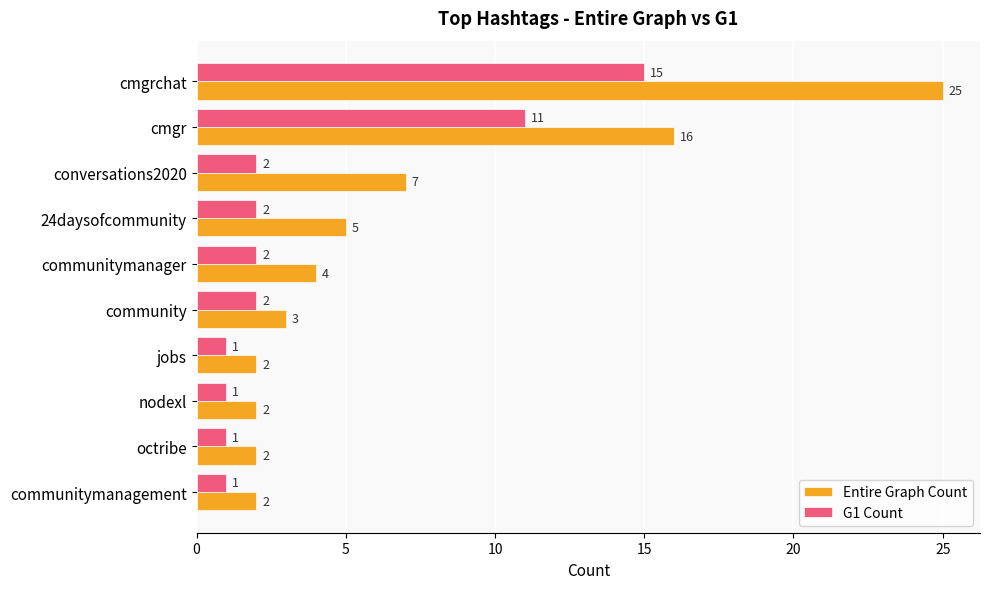

What is the difference between the maximum and minimum values in the Entire Graph Count series?

23